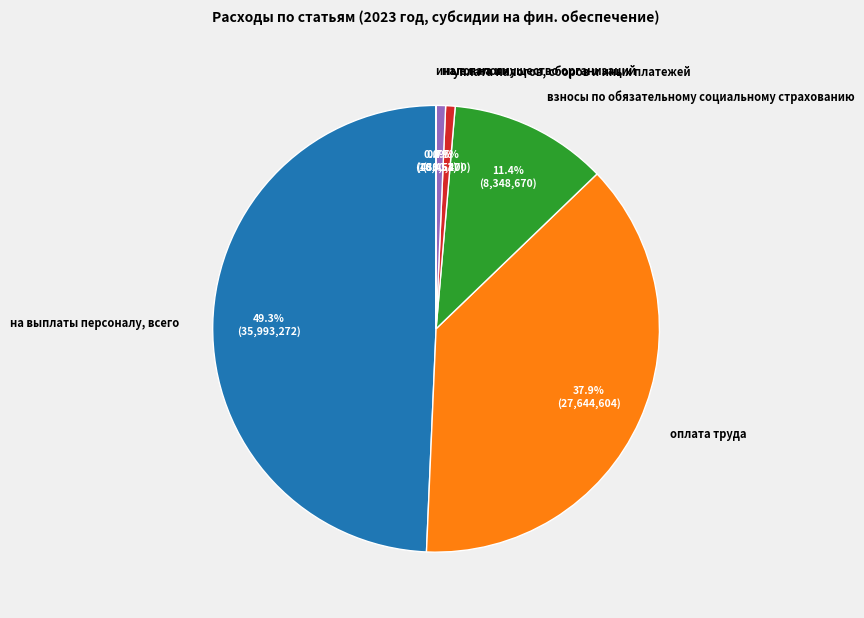

Does any single category account for the majority?

No